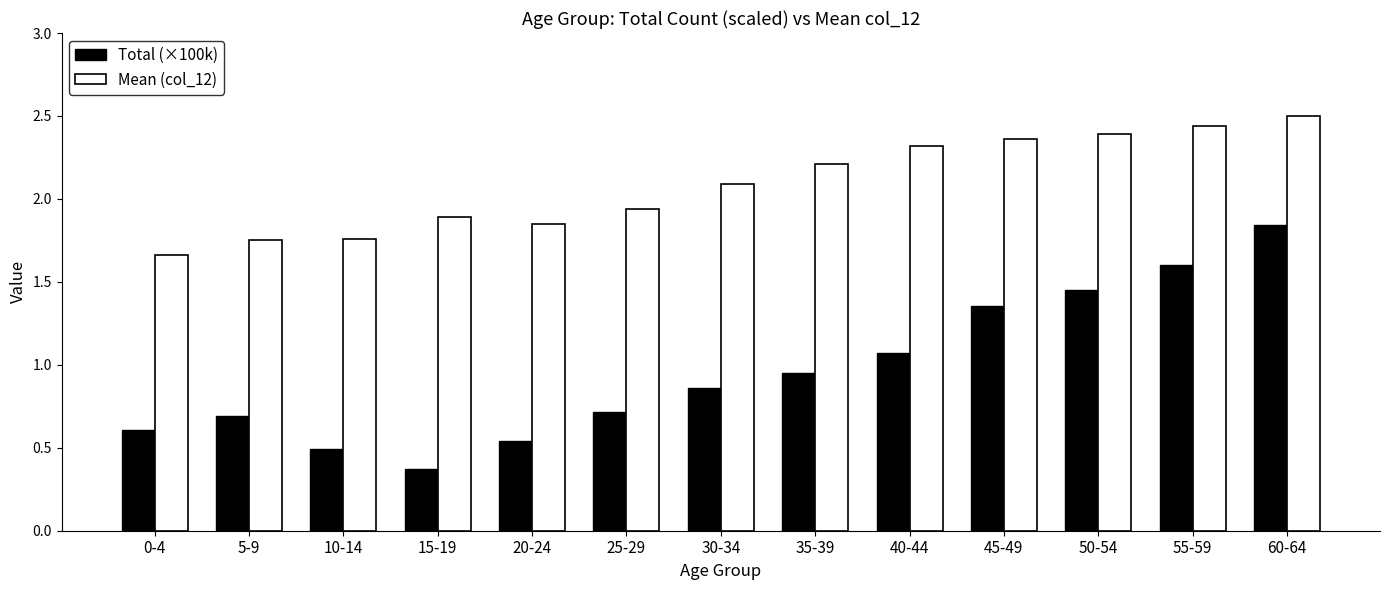

True or false: Mean (col_12) has a value of 2.4 at 50-54.

True